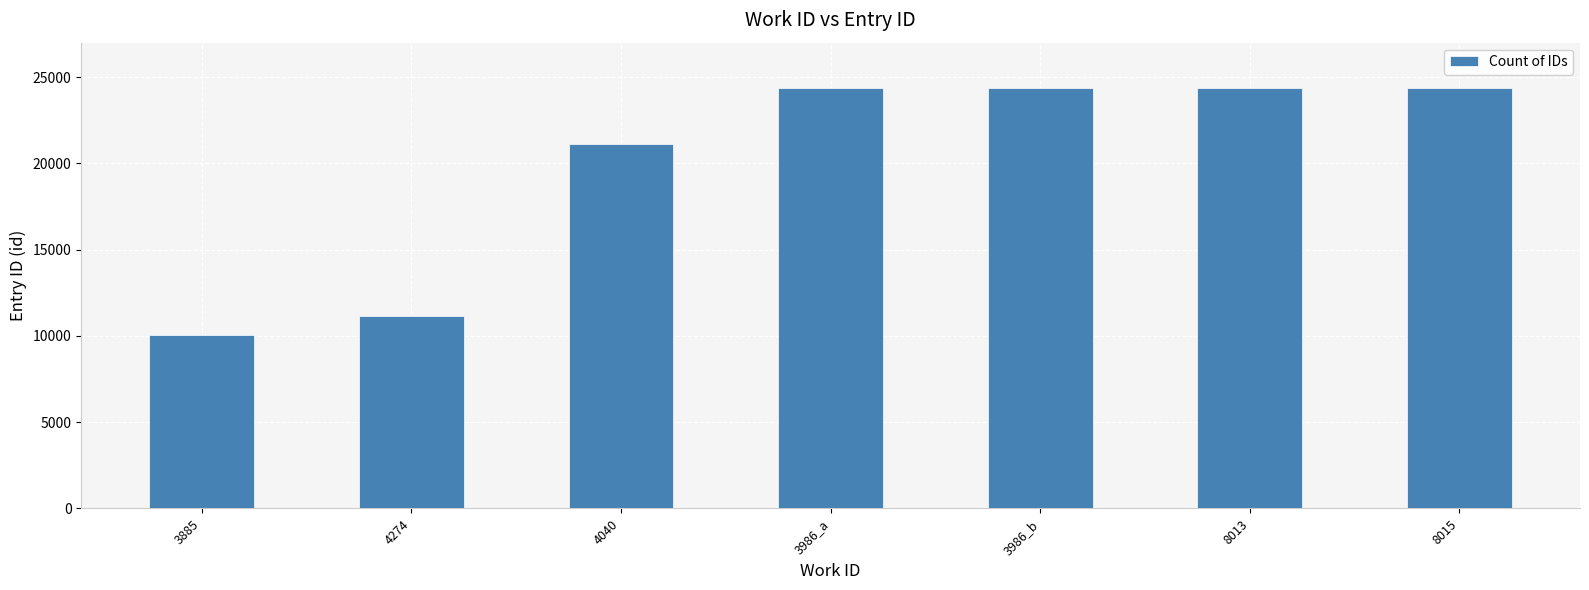

What is the maximum value shown in the chart?

24379